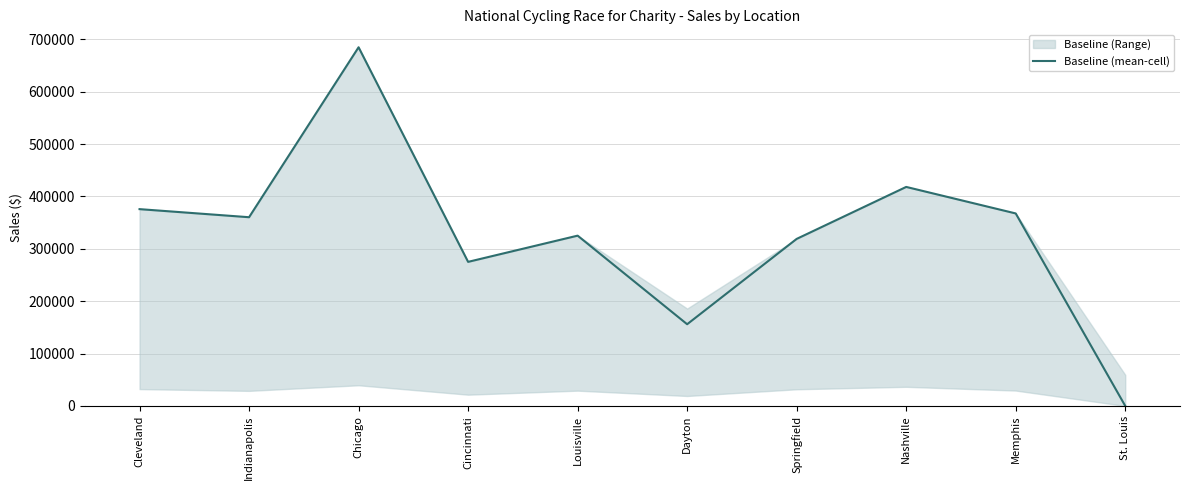

The value at Louisville is 167824.0. True or false?

False